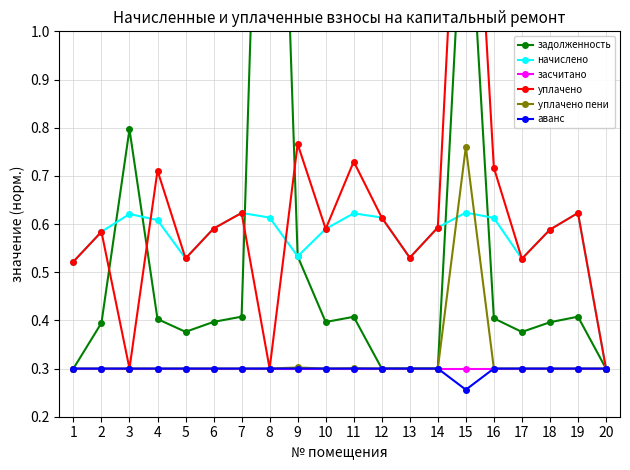

True or false: уплачено and засчитано cross at least once.

False